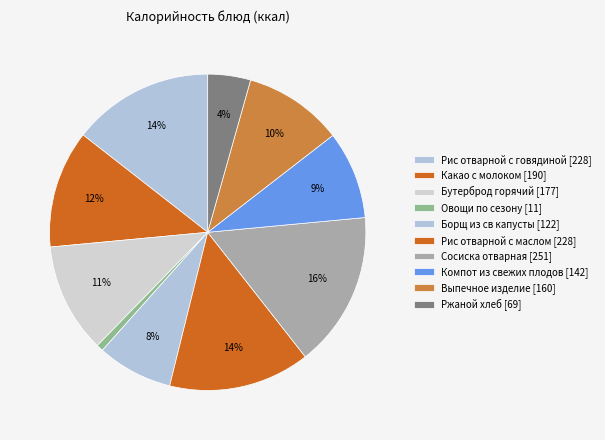

Which category has the smallest portion of the pie?

Овощи по сезону